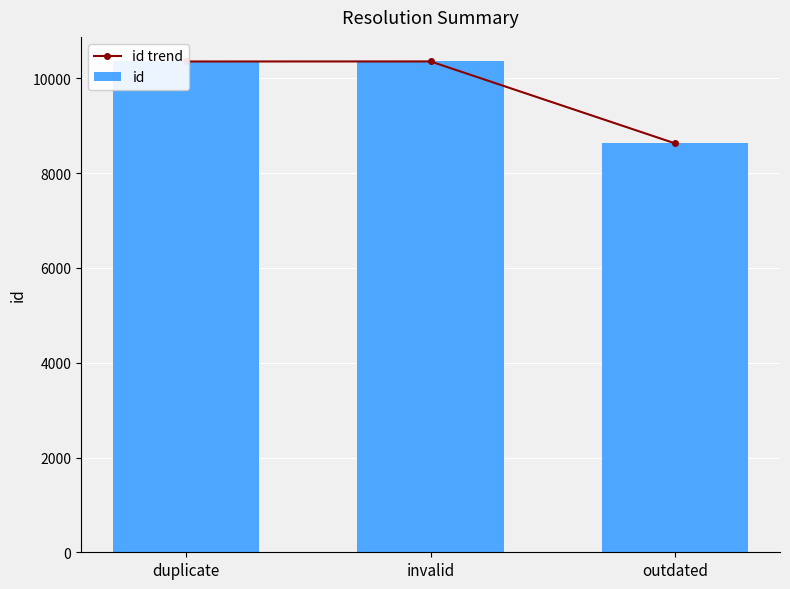

Which label corresponds to the largest value in the chart?

invalid